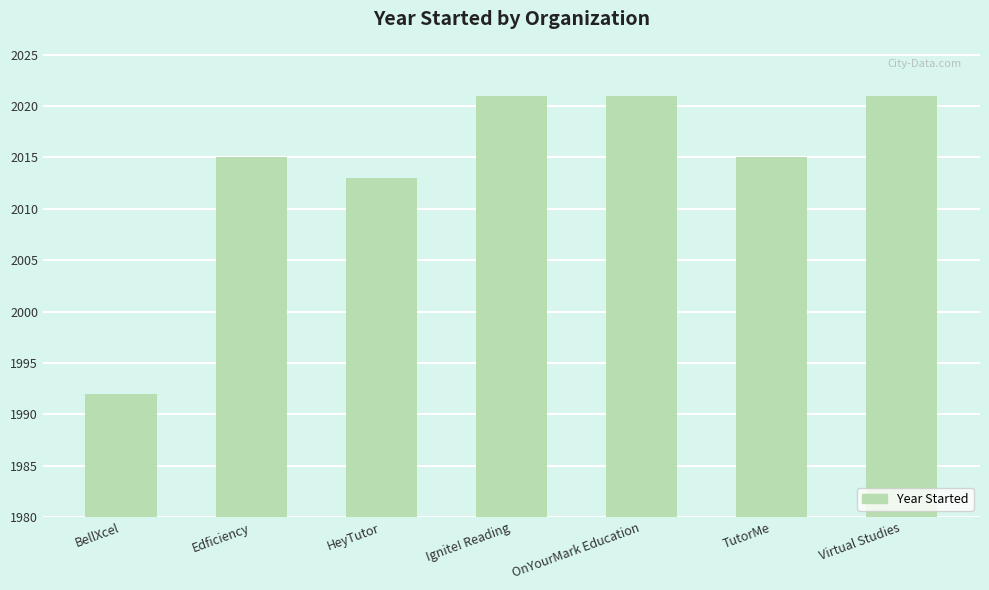

What is the change in value from BellXcel to HeyTutor?

+21